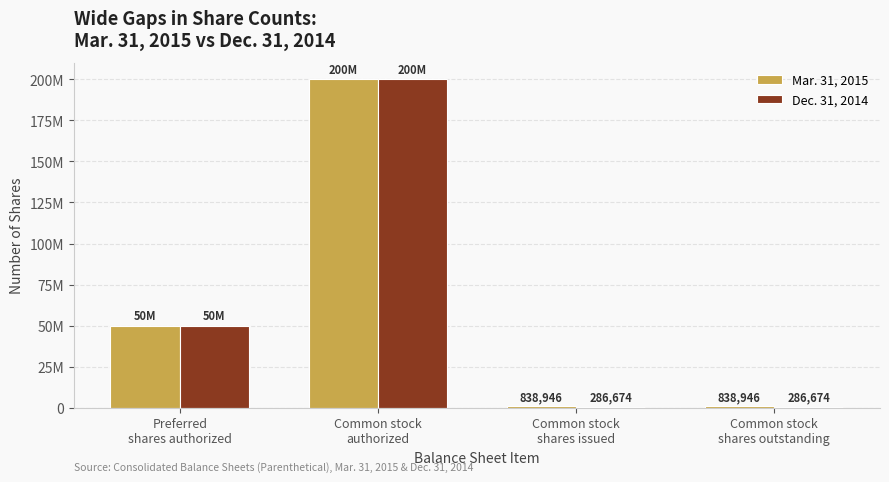

Is it true that Mar. 31, 2015 equals 838946 at Common stock
shares outstanding?

True